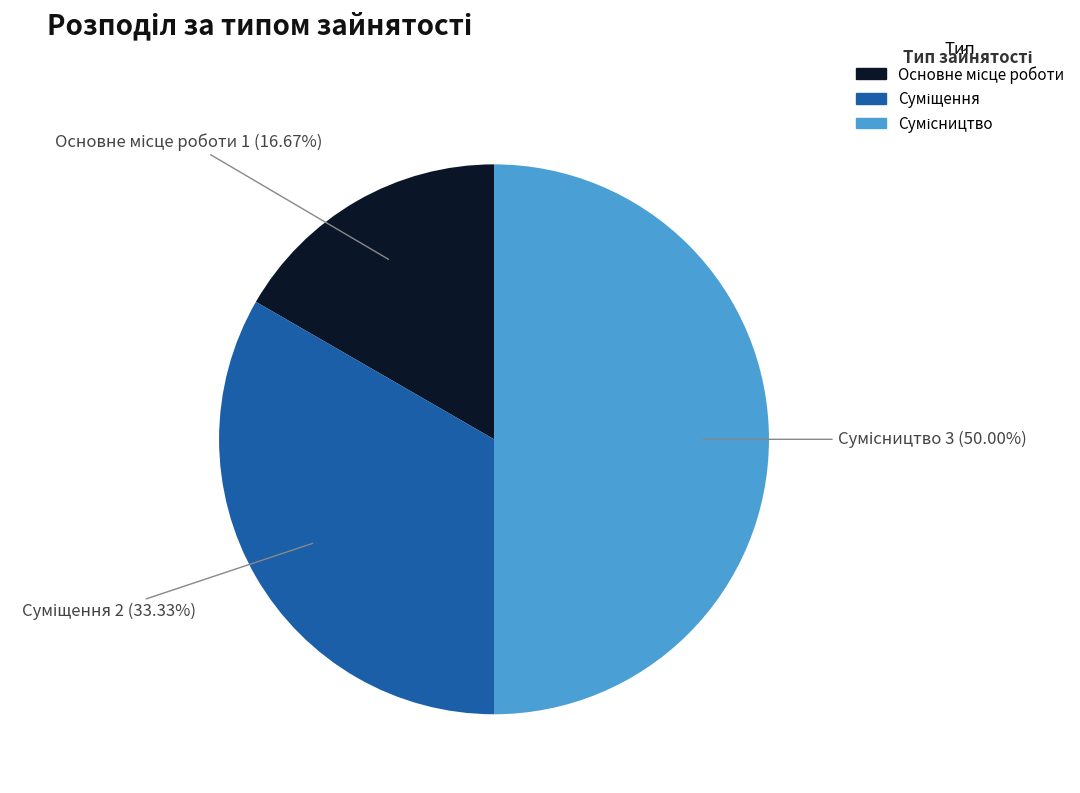

The Основне місце роботи slice represents 2% of the pie. True or false?

False